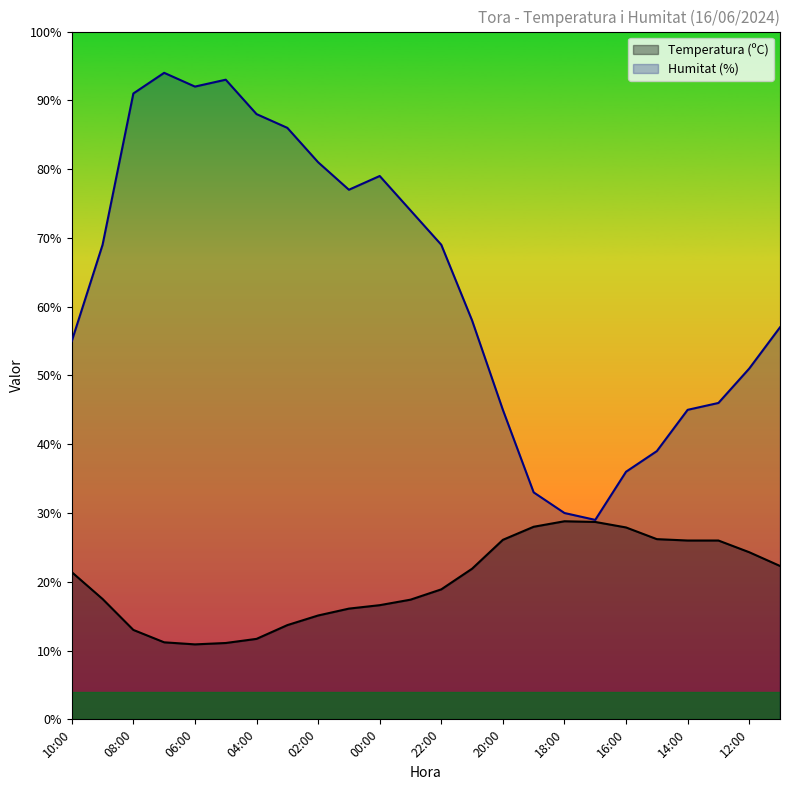

What are all the series names shown in the legend?

Temperatura (ºC), Humitat (%)